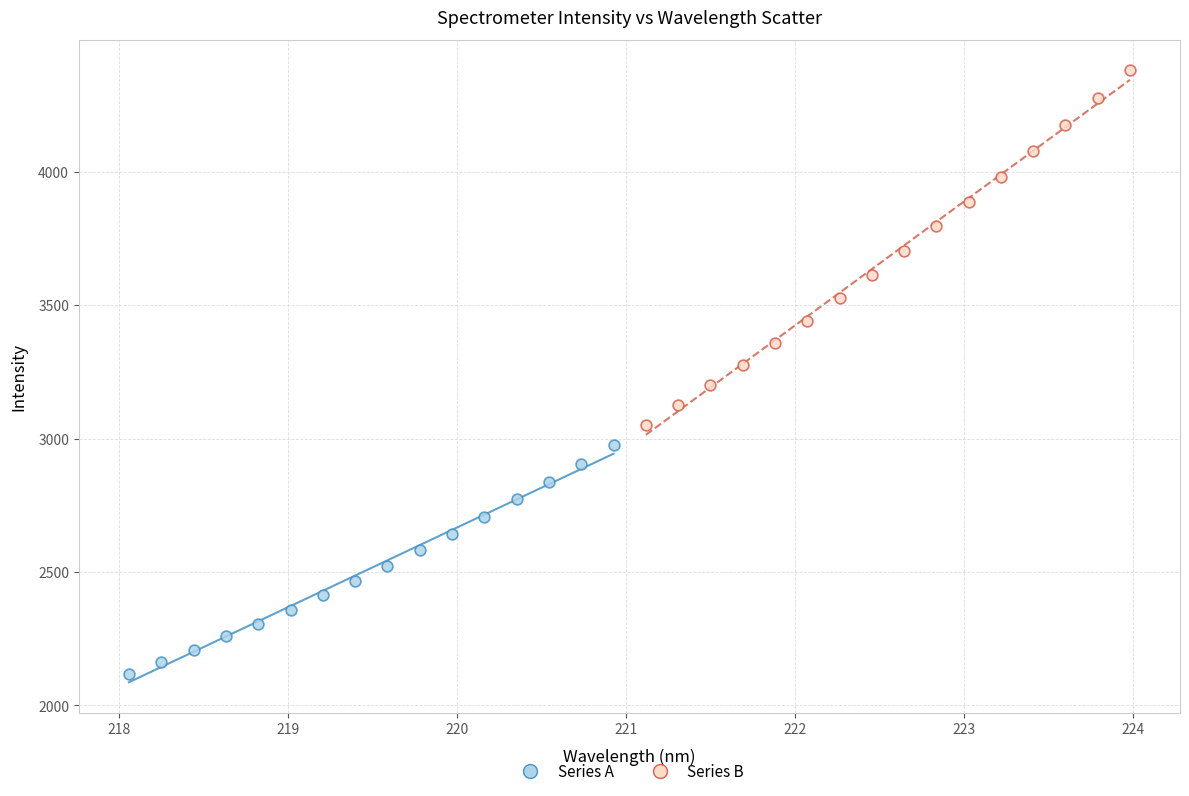

Which series has the widest spread of Y values?

Series B